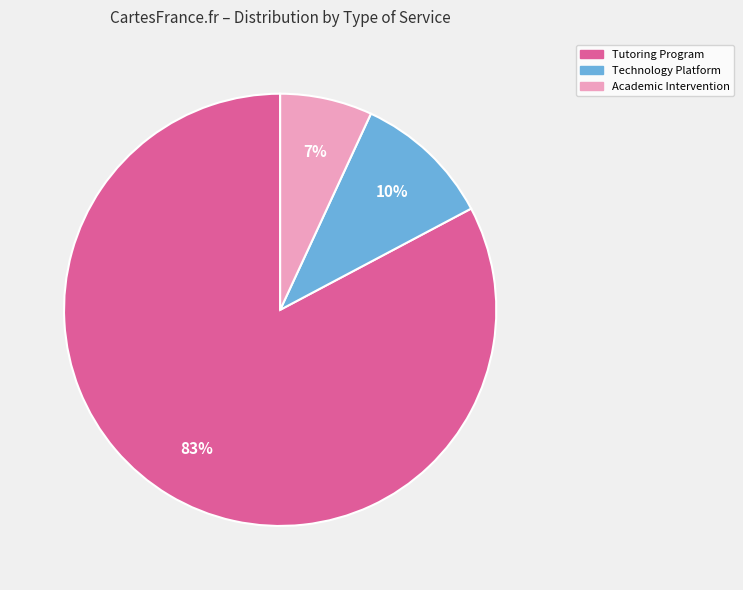

Is there a majority slice in this chart?

Yes